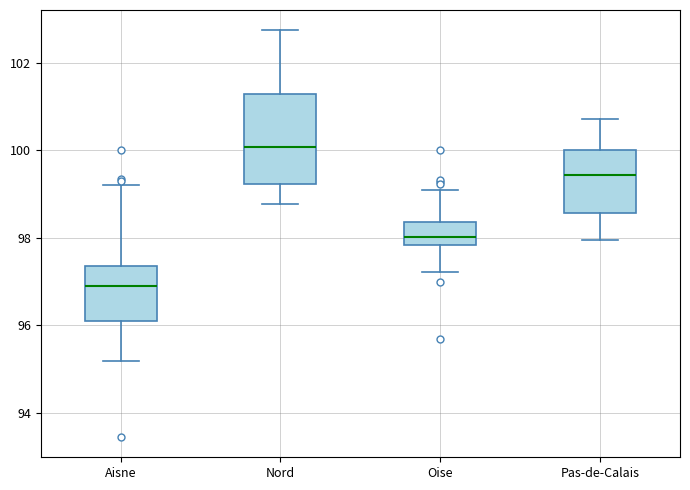

Reading left to right, transcribe this box plot: for each box, give where its median line is, the range the box spans, and where its two whiskers end, as read against the y-axis. The values are not printed on the chart, so give them approximately, as read against the axis.

Aisne: median 96.8, box 96.0 to 97.4, whiskers 95.2 to 99.2
Nord: median 100.0, box 99.2 to 101.2, whiskers 98.8 to 102.8
Oise: median 98.0, box 97.8 to 98.4, whiskers 97.2 to 99.0
Pas-de-Calais: median 99.4, box 98.6 to 100.0, whiskers 98.0 to 100.8